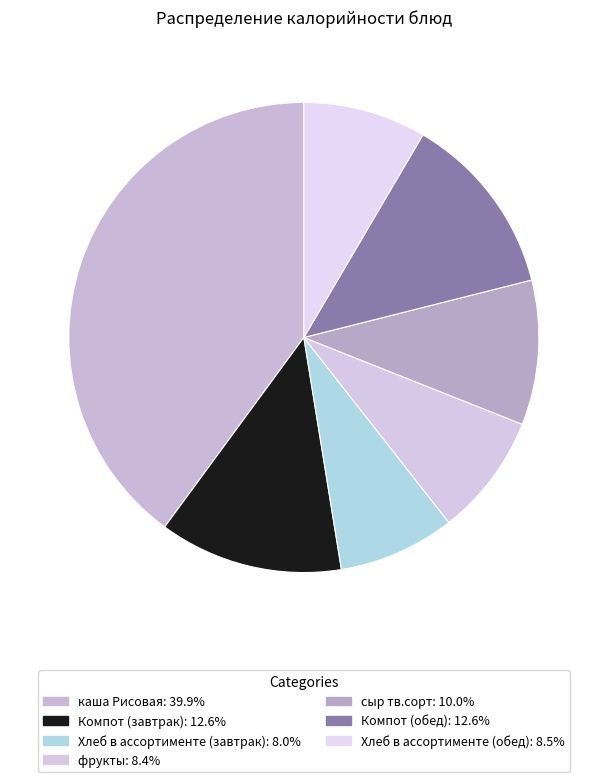

Combined, do Компот (обед) and каша Рисовая account for over 50%?

Yes